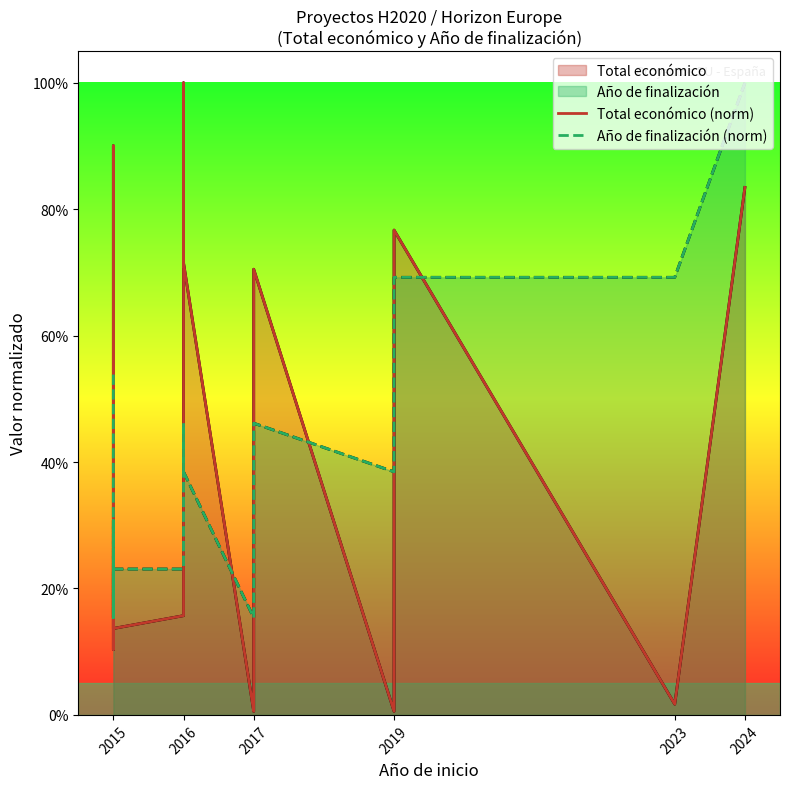

Between 2016 and 2015, which is larger?

2015